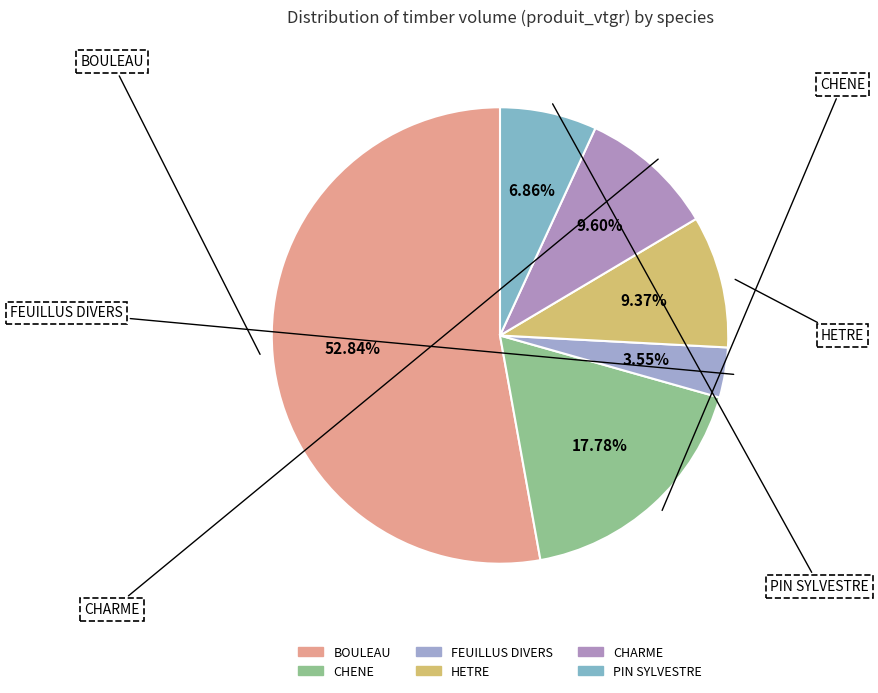

To the nearest percent, what is the average slice percentage?

17%